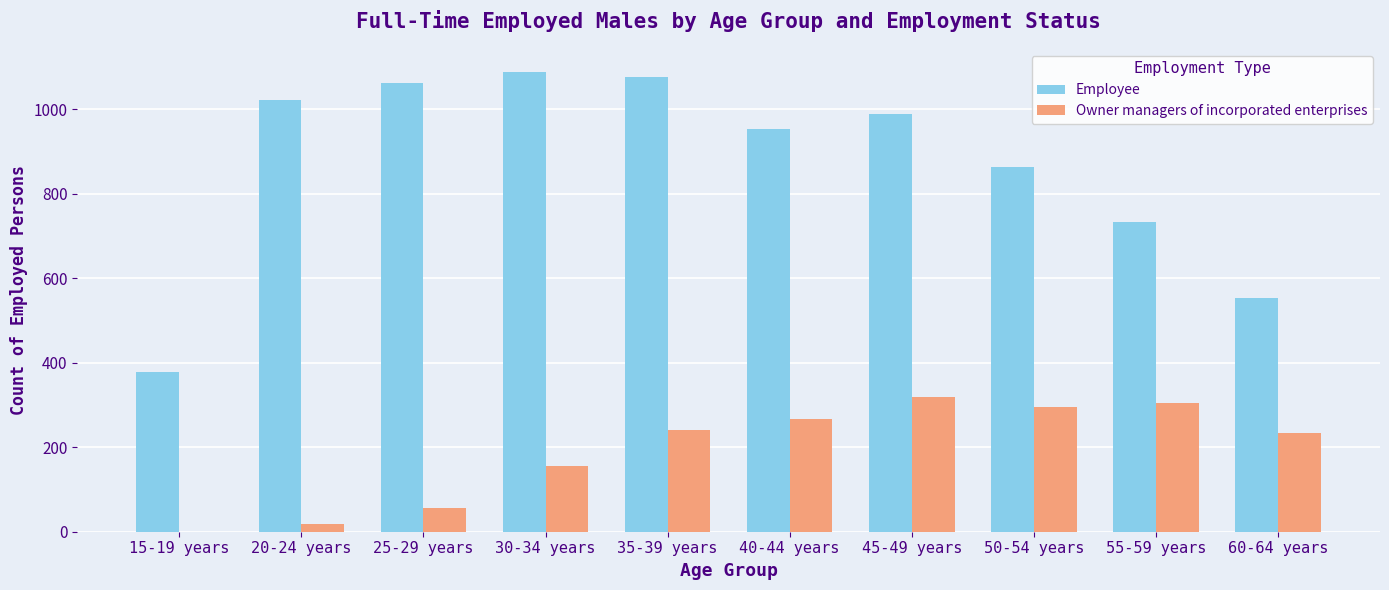

How many groups of bars are there?

10